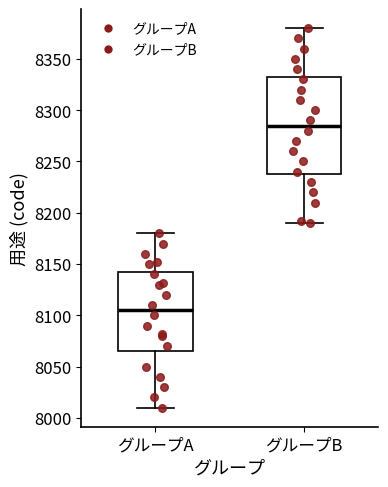

Which box is the tallest, from its lower edge to its upper edge?

グループB